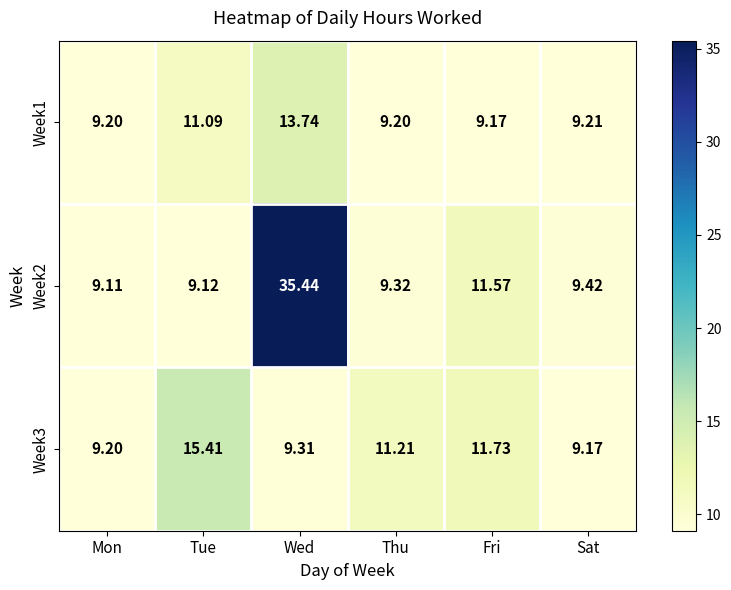

At which category is the sum across all series the highest?

Wed